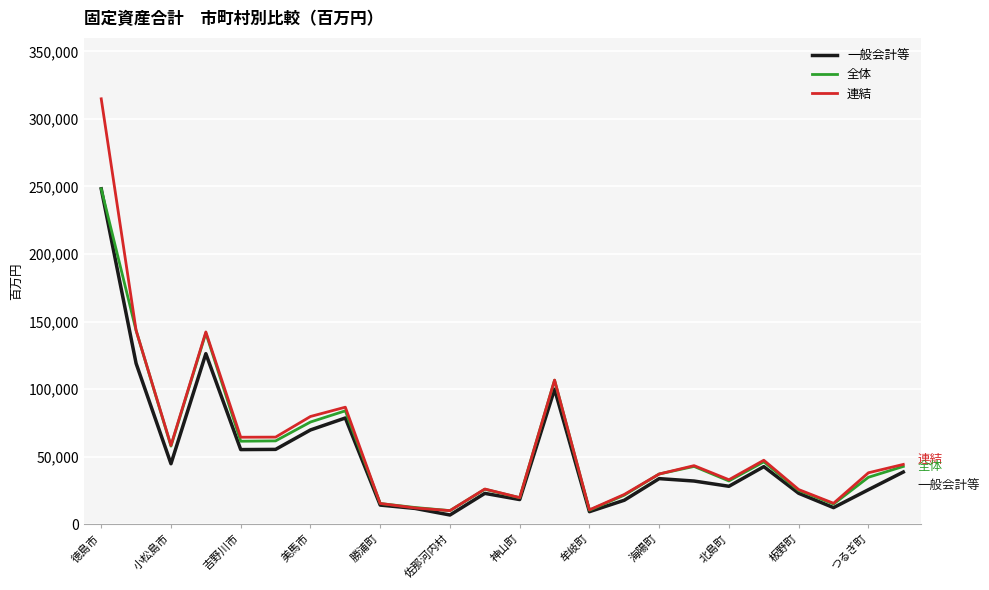

Which series has the widest spread of values?

連結